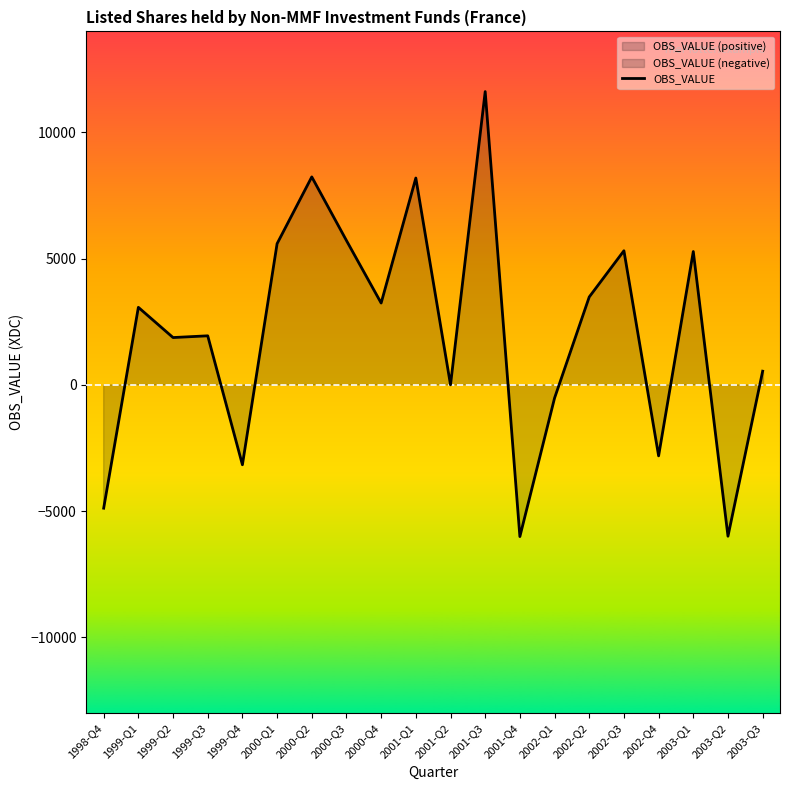

True or false: the data shows 543 at 2003-Q3.

True